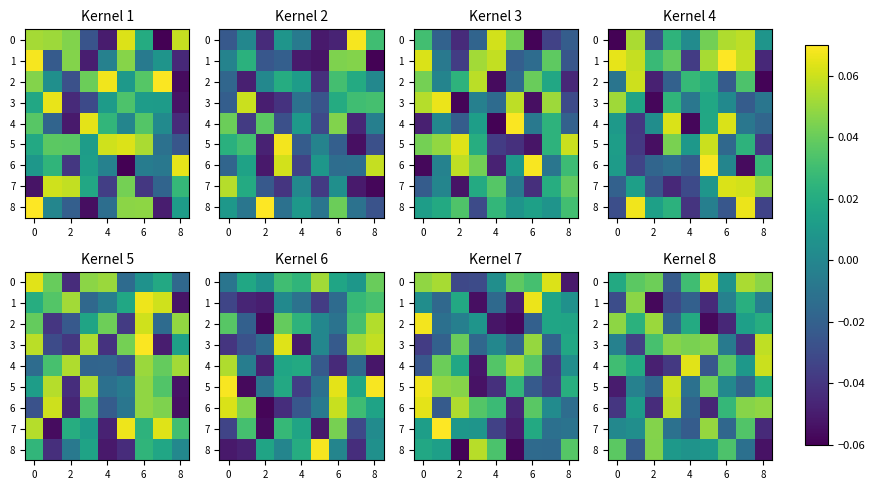

The value of 8 at 8 is -0.0. True or false?

False